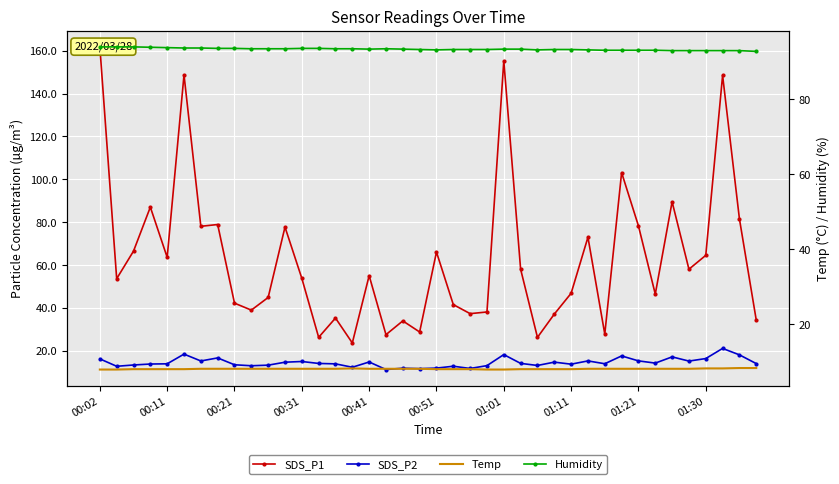

What is the lowest value of the SDS_P2 series?

11.2